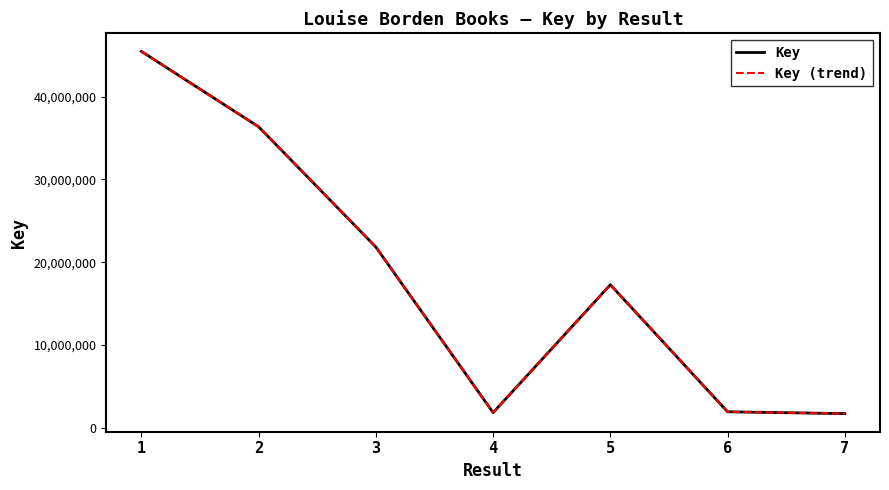

Is this an area chart (filled region under the line)?

No